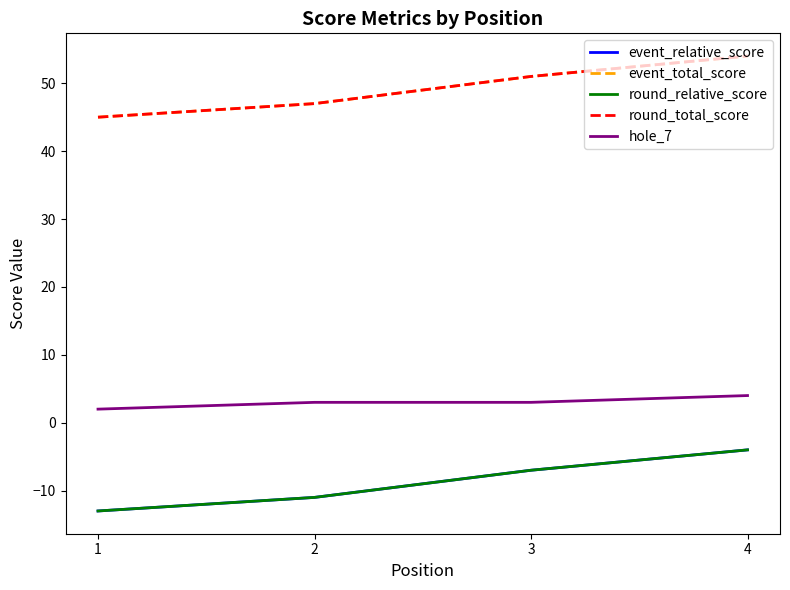

How many lines are shown in the chart?

5